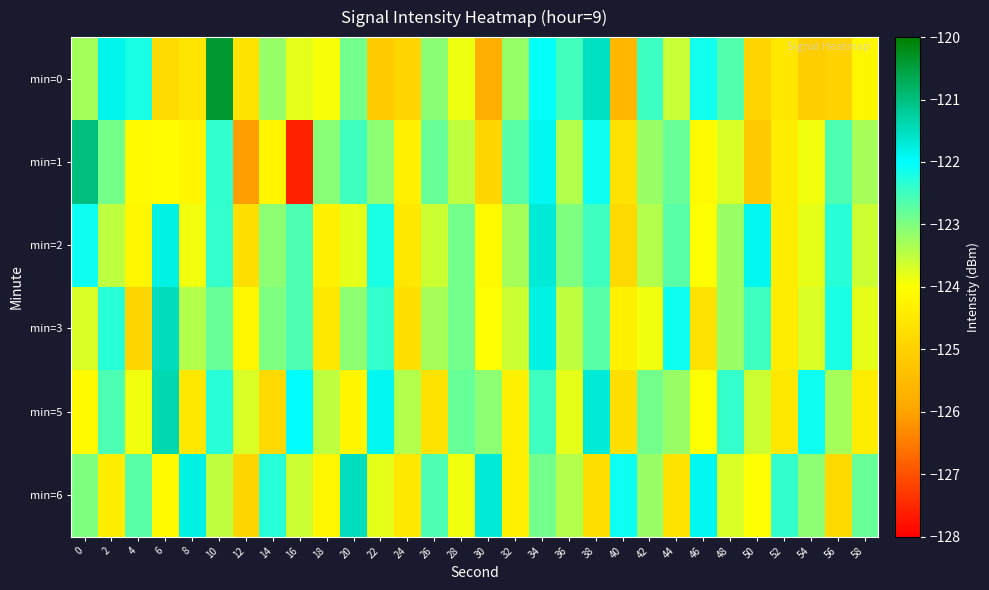

Which series has the largest range (max minus min)?

min=1